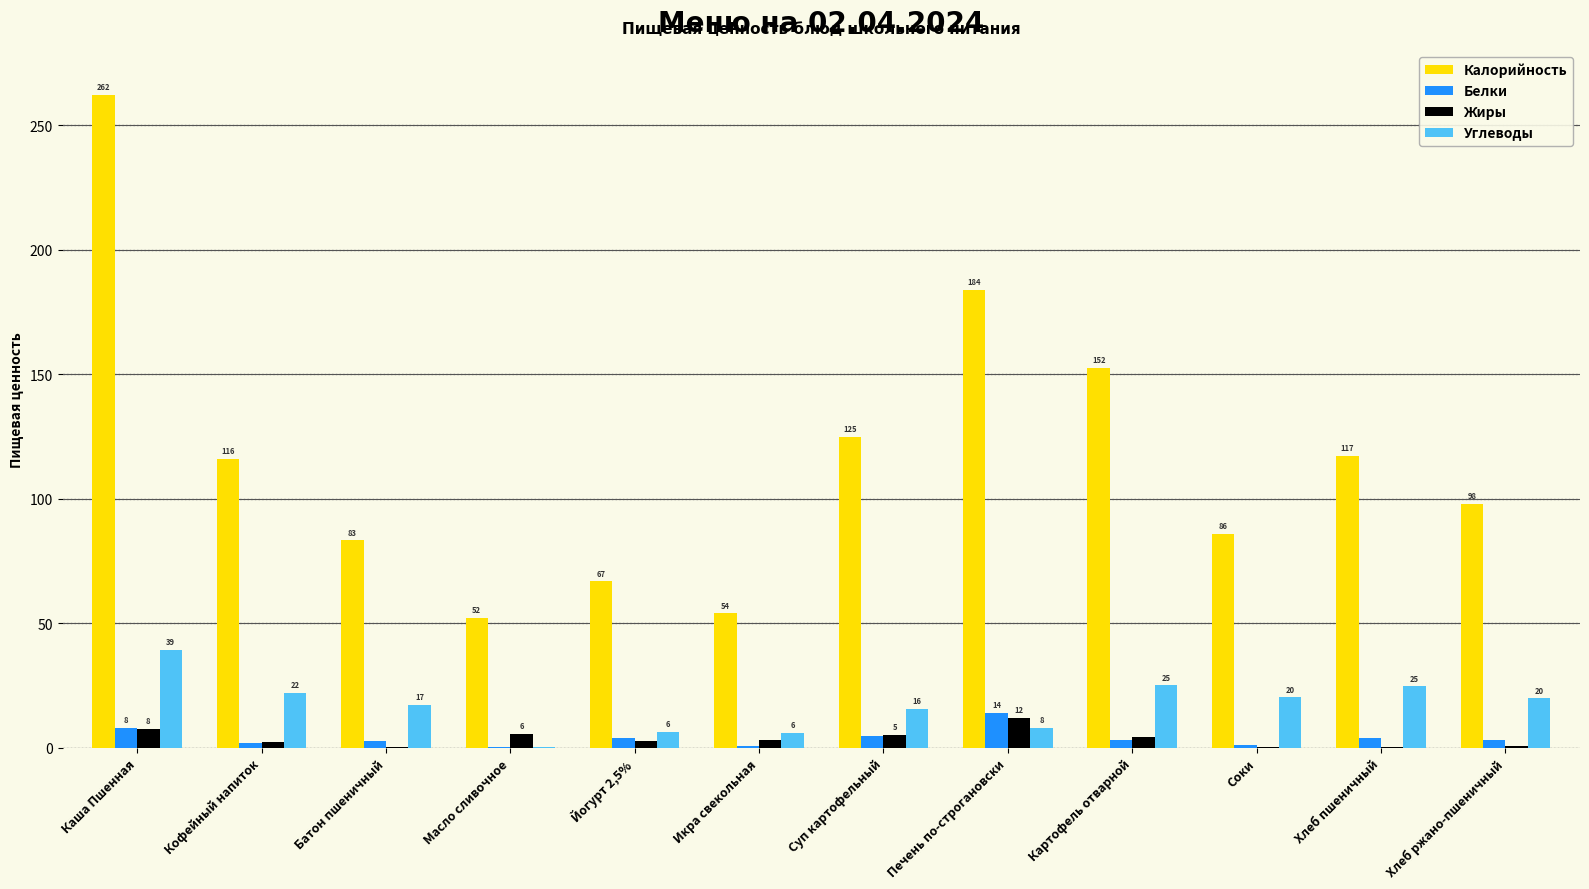

The value of Углеводы at Батон пшеничный is 17.2. True or false?

True